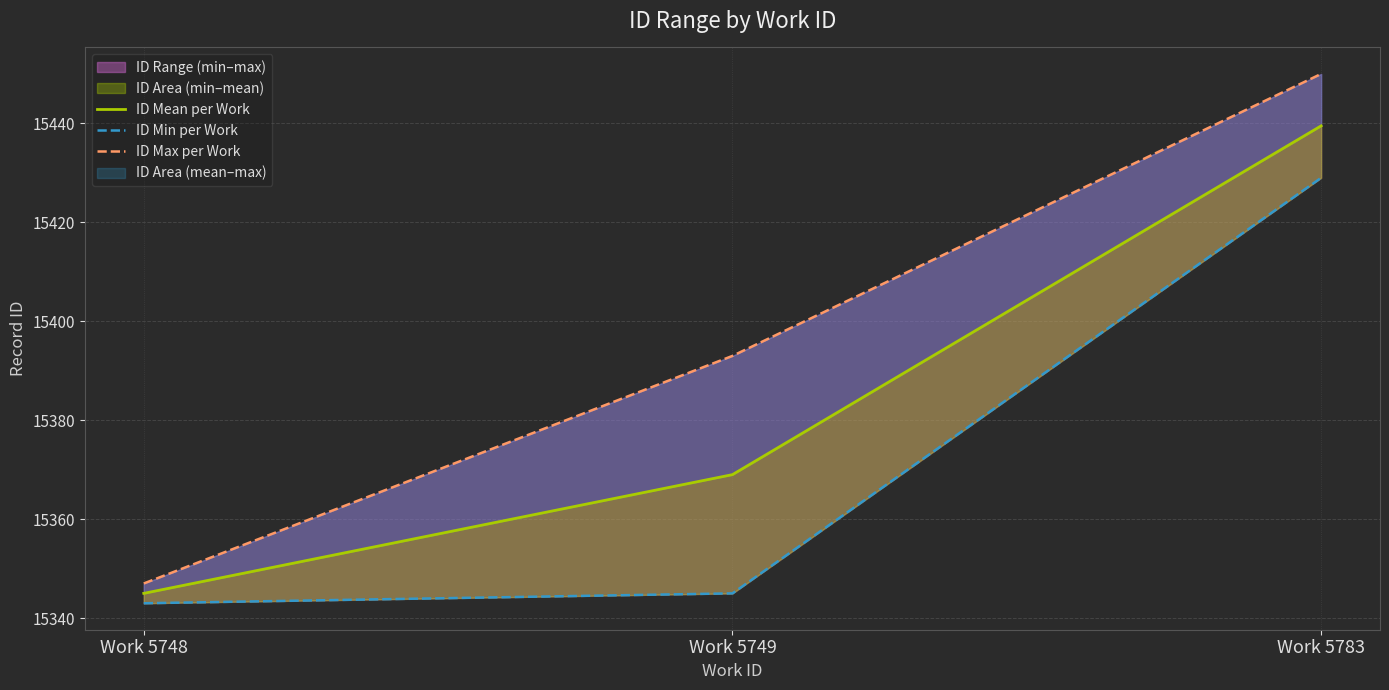

Is it true that ID Max per Work equals 10547.5 at Work 5783?

False